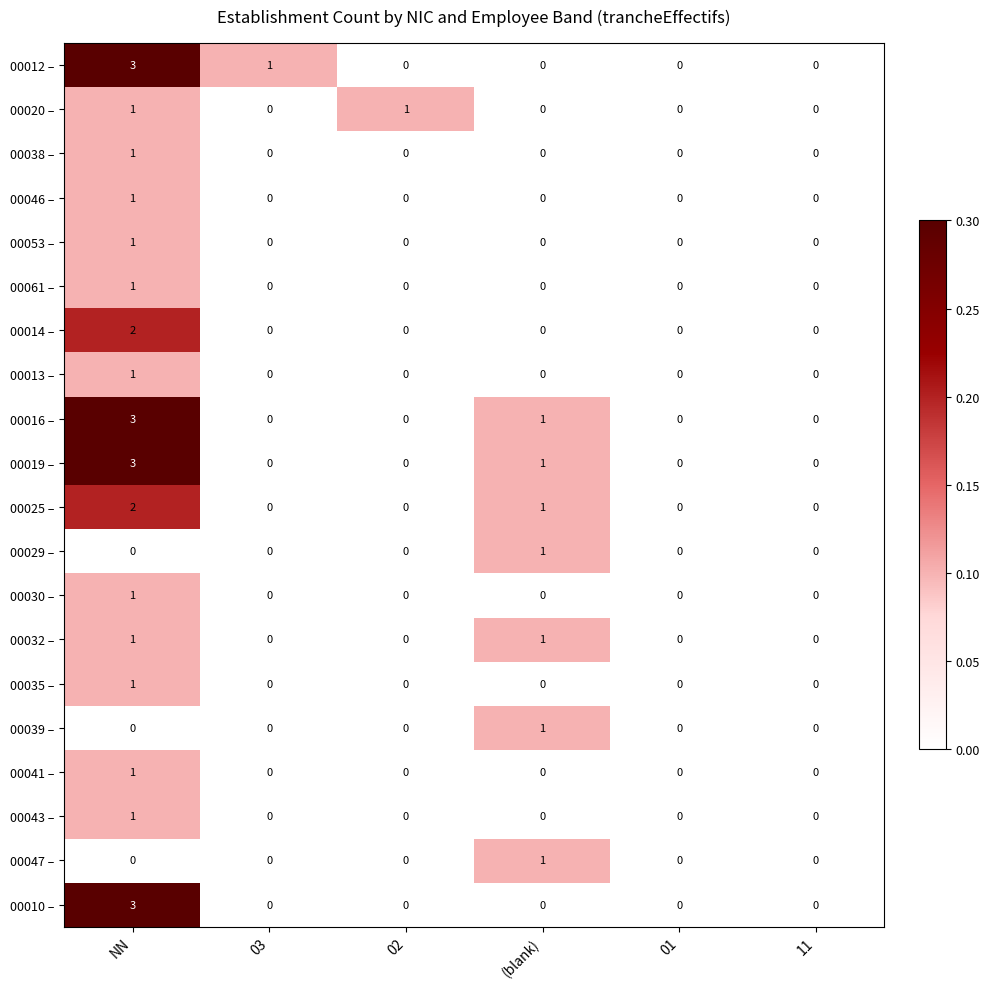

At which category is the sum across all series the highest?

NN